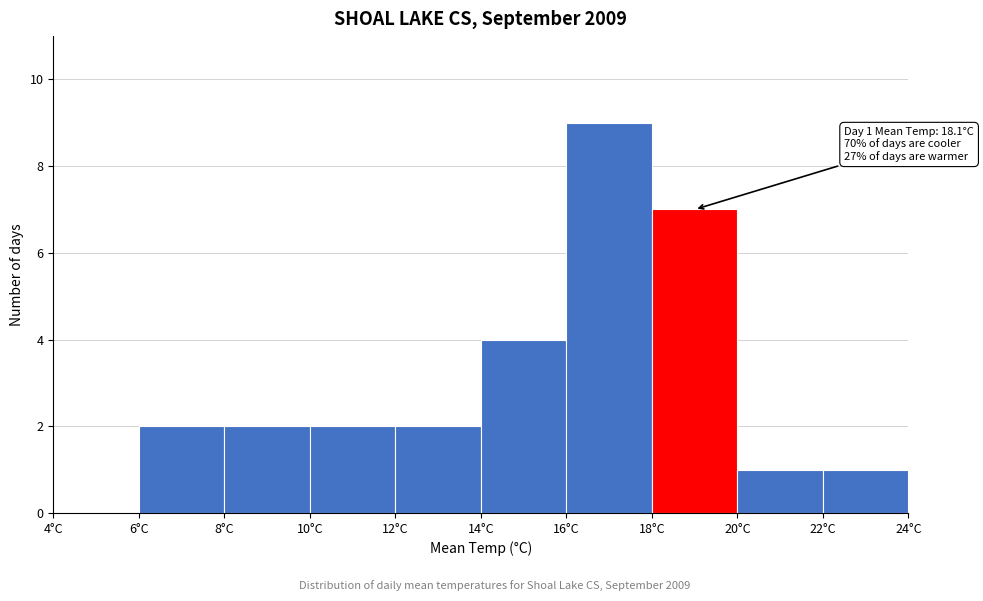

Over which range of the x-axis is the bar tallest?

16 to 18